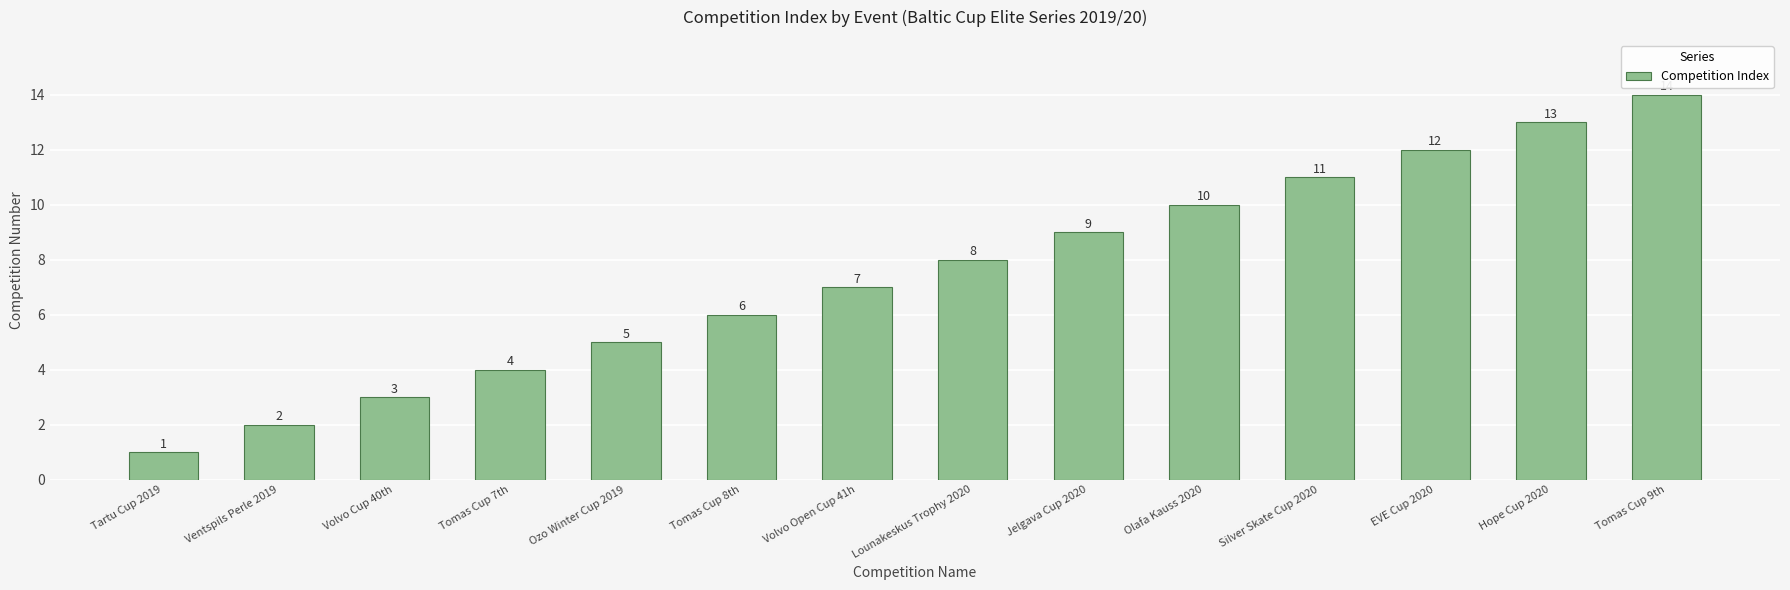

Reading left to right, list all the values displayed in this chart.

Tartu Cup 2019=1	Ventspils Perle 2019=2	Volvo Cup 40th=3	Tomas Cup 7th=4	Ozo Winter Cup 2019=5	Tomas Cup 8th=6	Volvo Open Cup 41h=7	Lounakeskus Trophy 2020=8	Jelgava Cup 2020=9	Olafa Kauss 2020=10	Silver Skate Cup 2020=11	EVE Cup 2020=12	Hope Cup 2020=13	Tomas Cup 9th=14